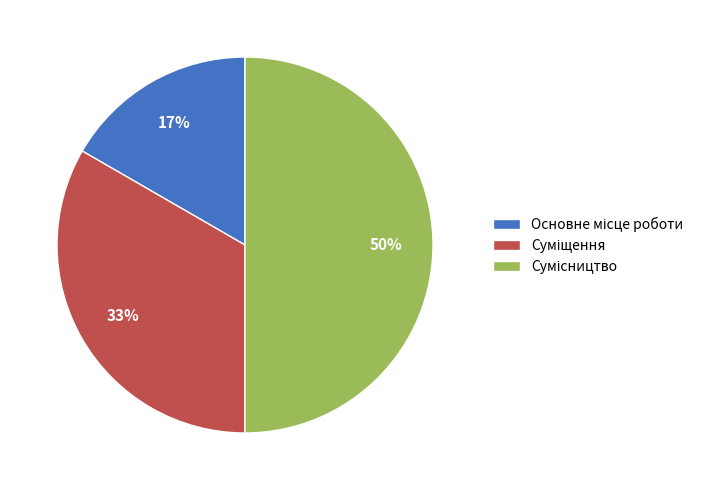

To the nearest percent, what is the average slice percentage?

33%